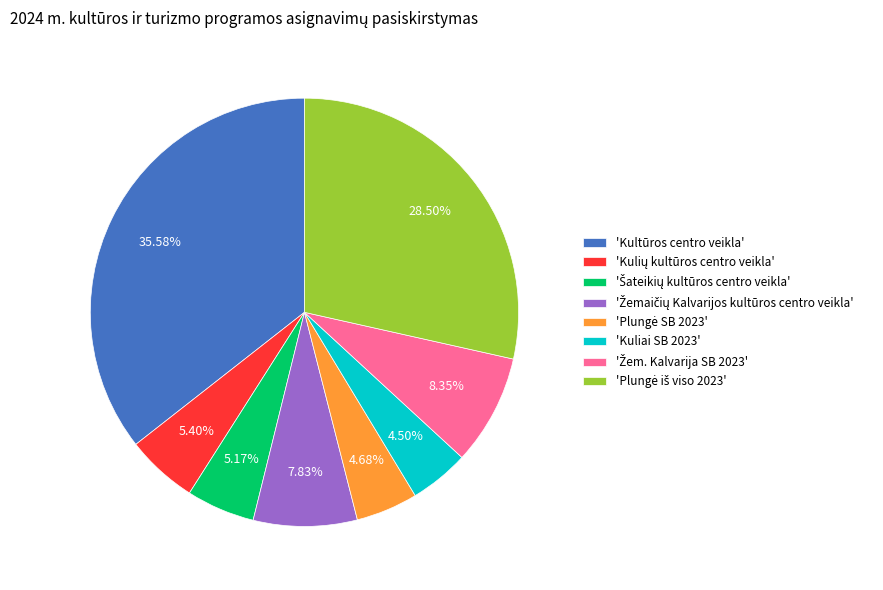

Does 'Kultūros centro veikla' represent more than half of the total?

No